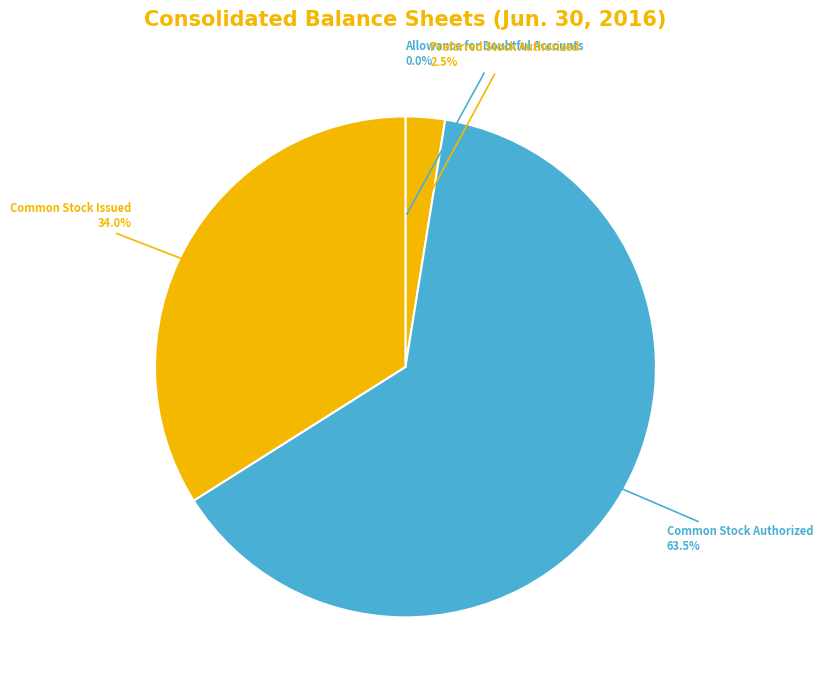

How much of the chart is everything except Preferred Stock Authorized?

97.5%